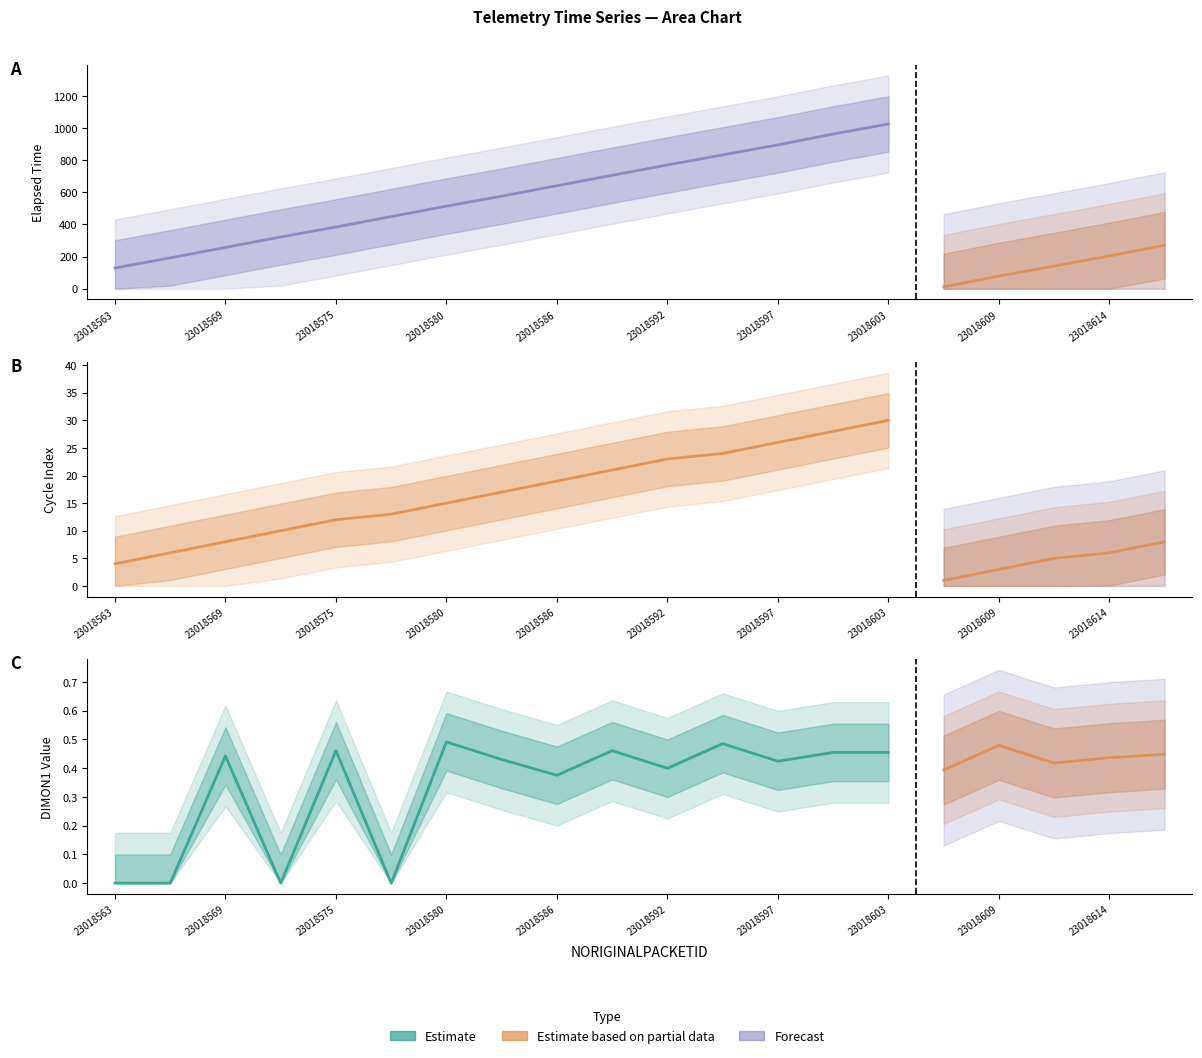

Is it true that DIMON1 equals 0.2 at 23018583?

False